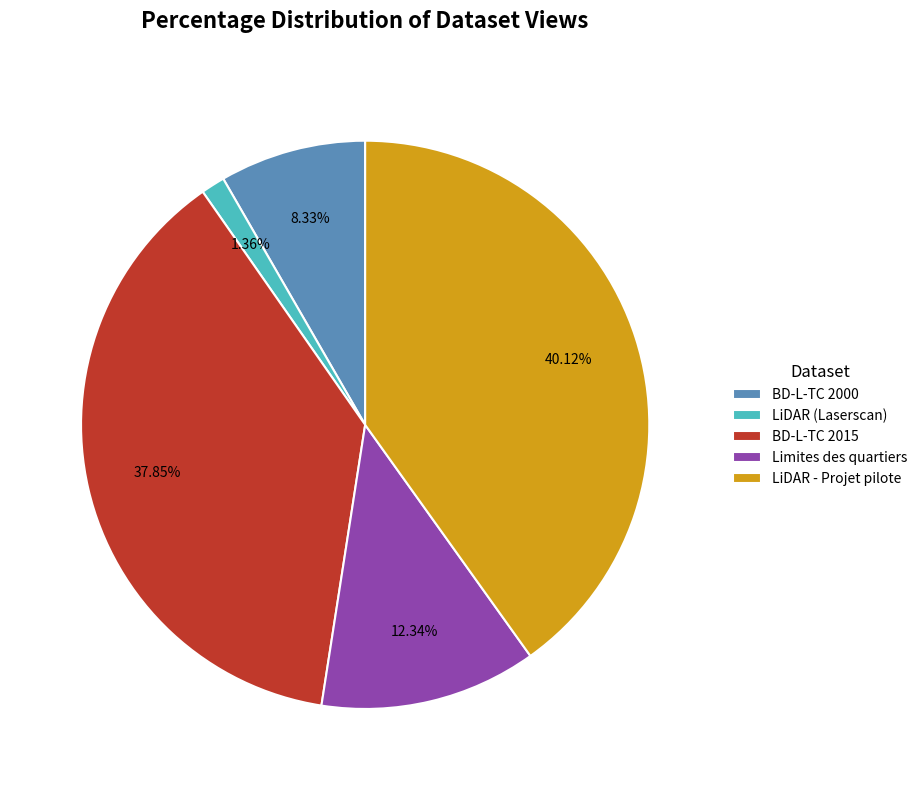

Does any single category account for the majority?

No